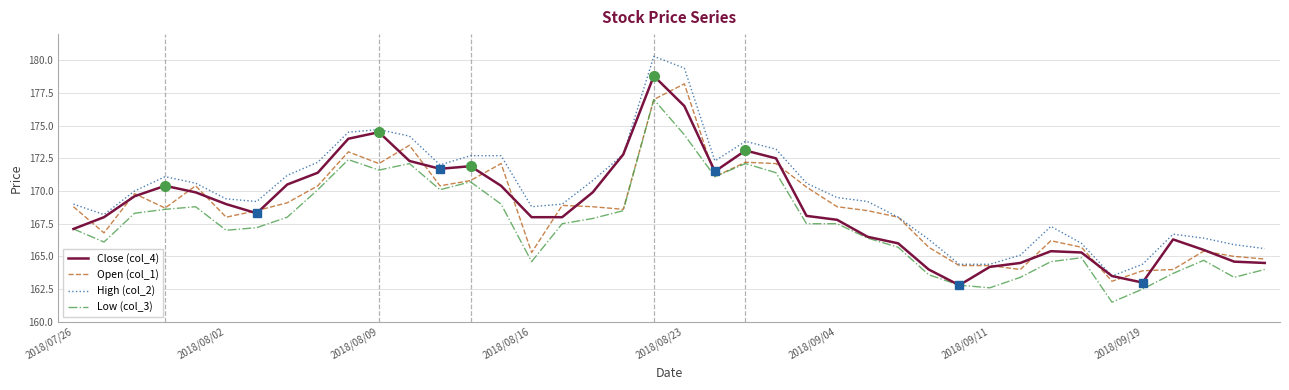

True or false: High (col_2) and Low (col_3) intersect in this chart.

False